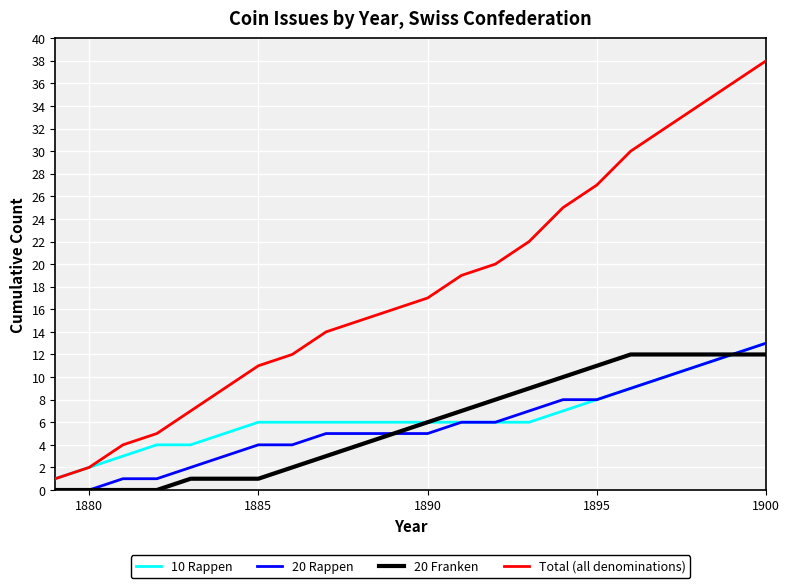

What is the difference between the second highest and second lowest values in the 10 Rappen series?

10